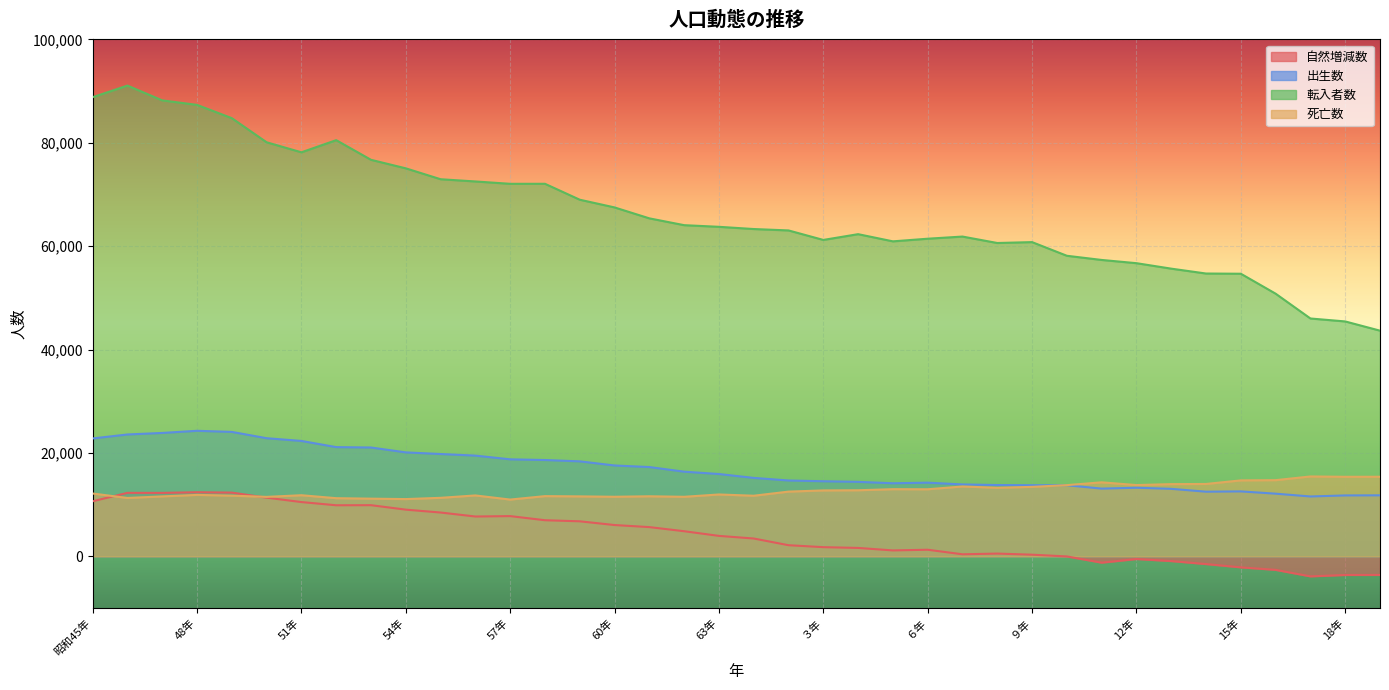

What is the sum of the 自然増減数 values at 51年 and 48年?

22896